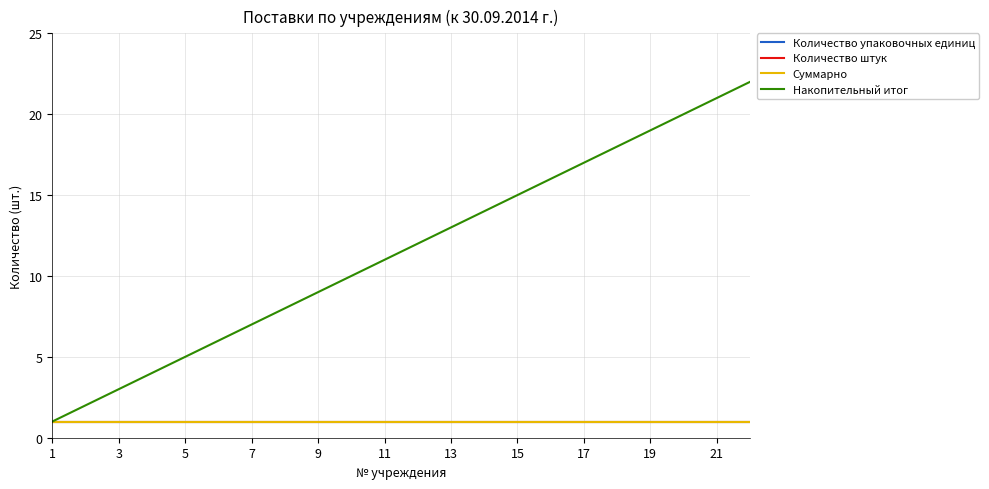

Does the chart display data point markers on the line(s)?

No